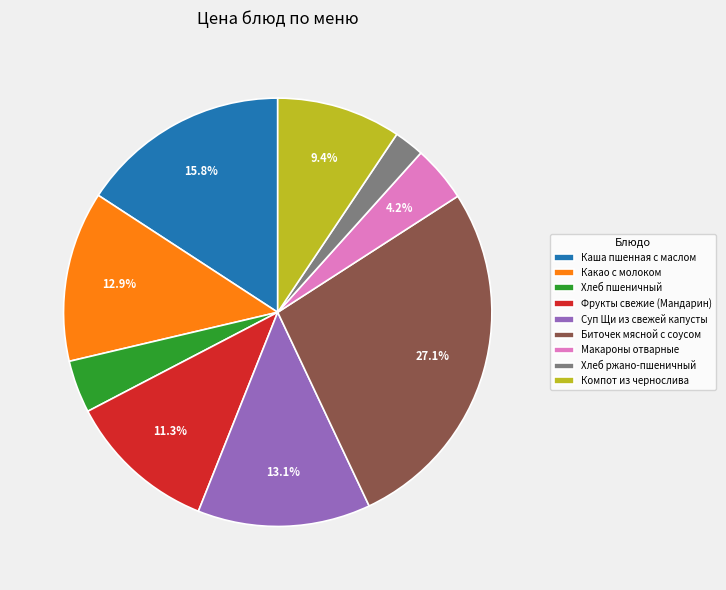

Count the number of slices in the pie.

9